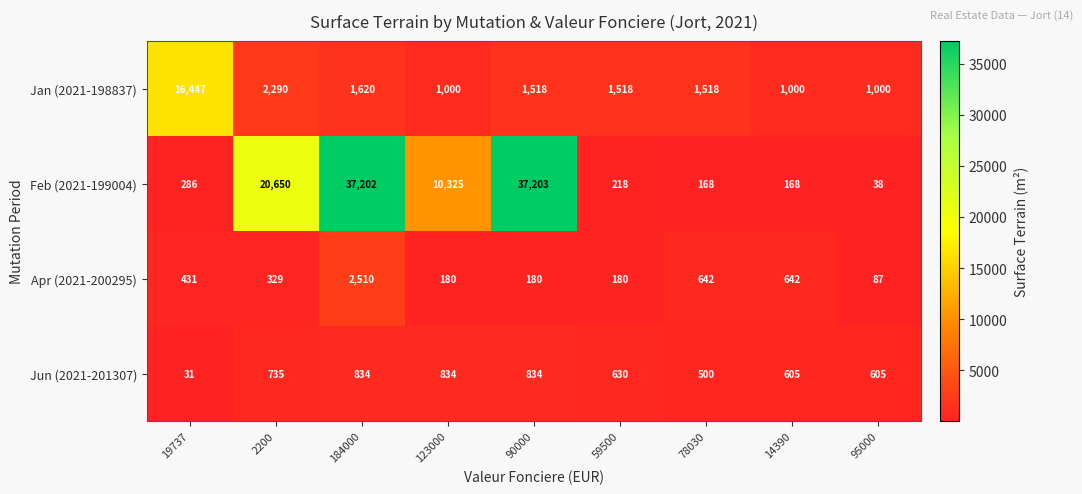

At which category is the sum across all series the highest?

184000